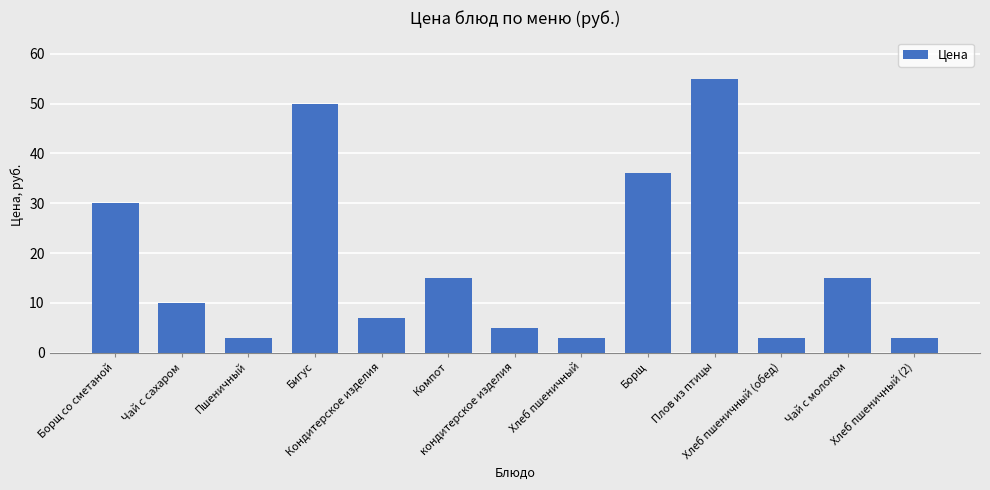

What is the value of the 1st bar from the left?

30